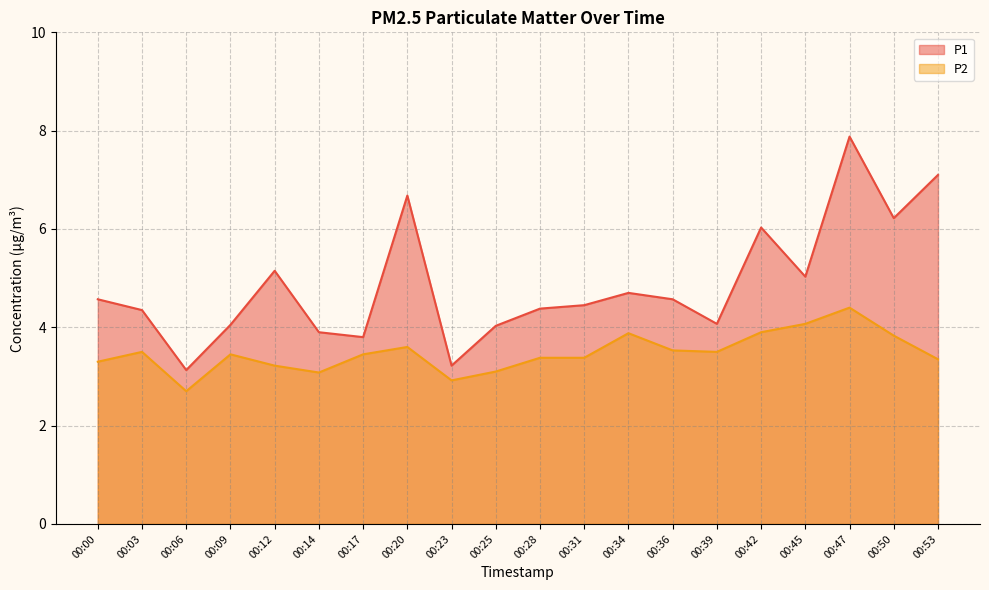

At which category is the sum across all series the highest?

00:47